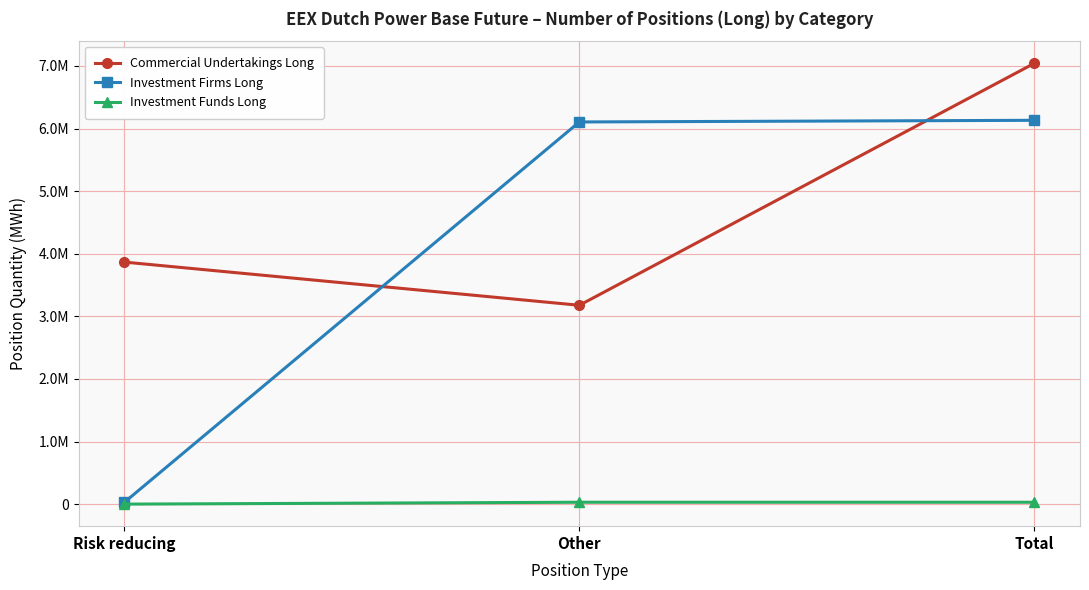

Which label corresponds to the largest value in the chart?

Total